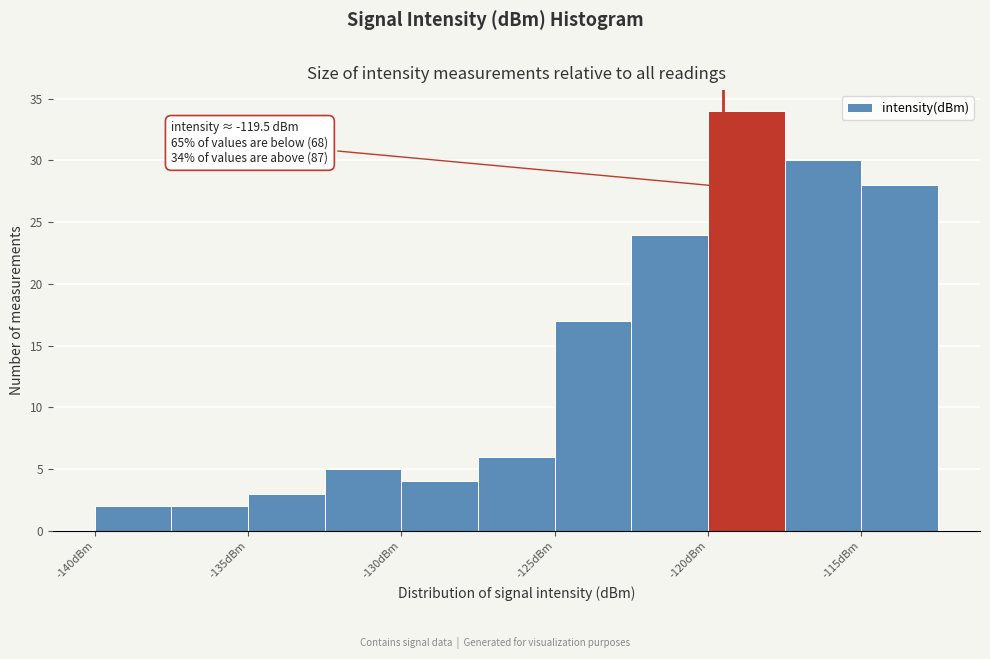

Over which range of the x-axis is the bar tallest?

-120.0 to -117.5